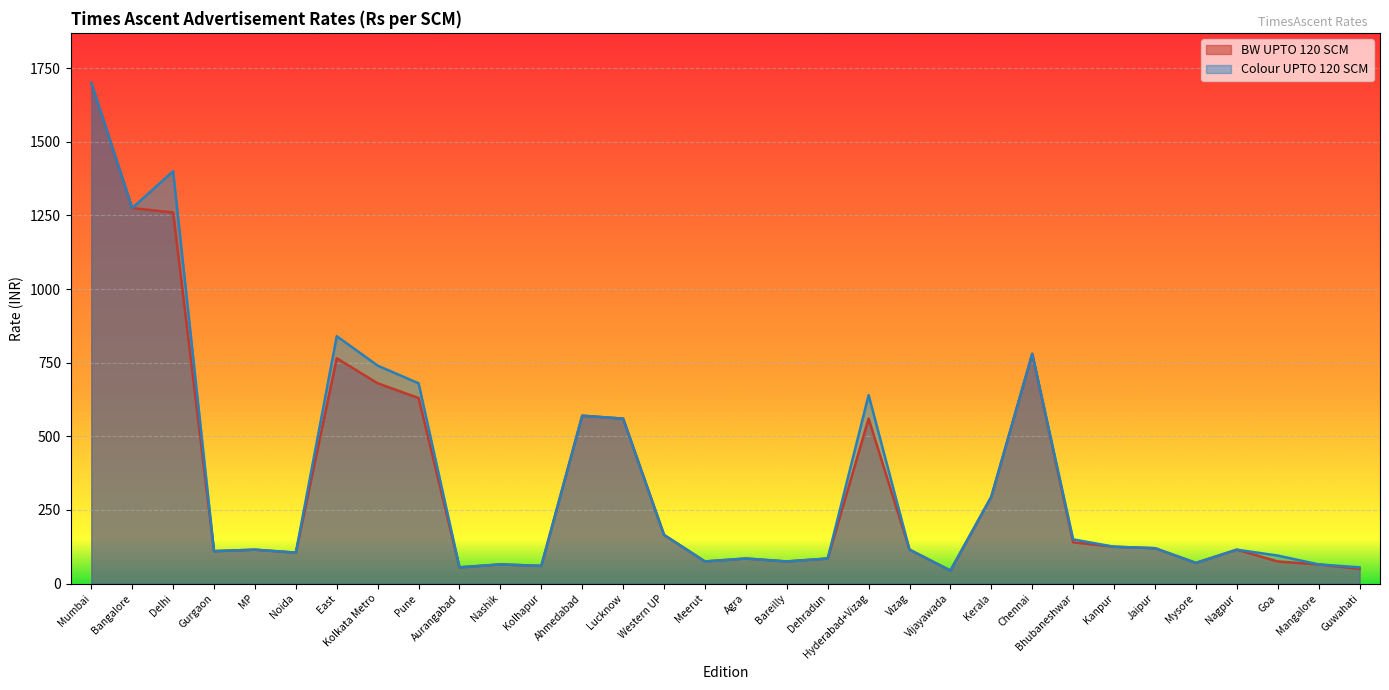

How many lines are shown in the chart?

2